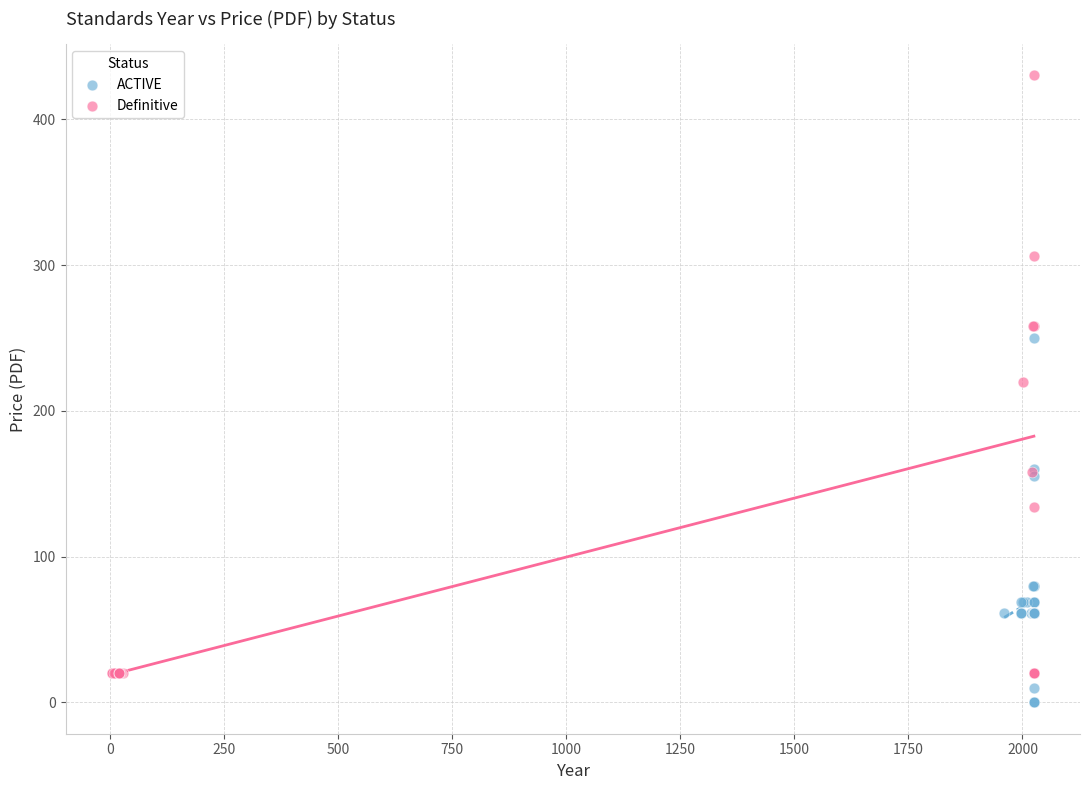

Which series contains the lowest Y value?

ACTIVE